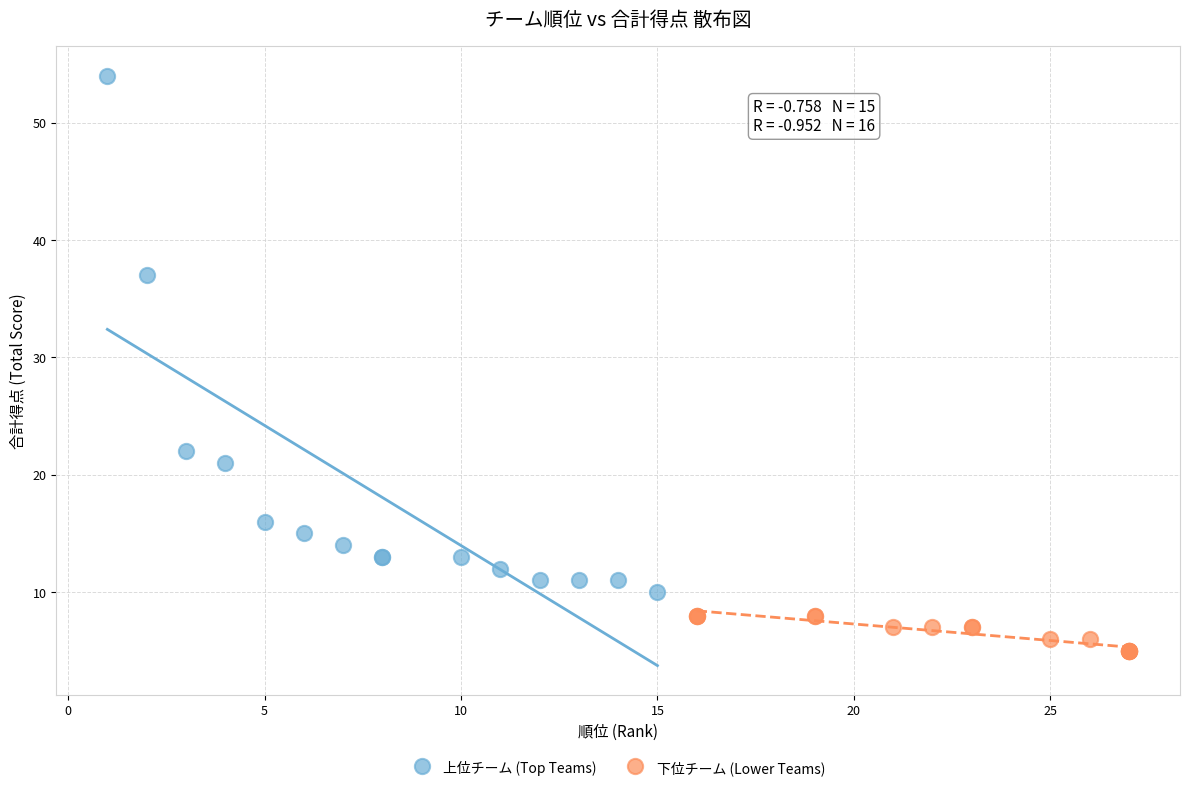

What are all the series names shown in the legend?

上位チーム (Top Teams), 下位チーム (Lower Teams)